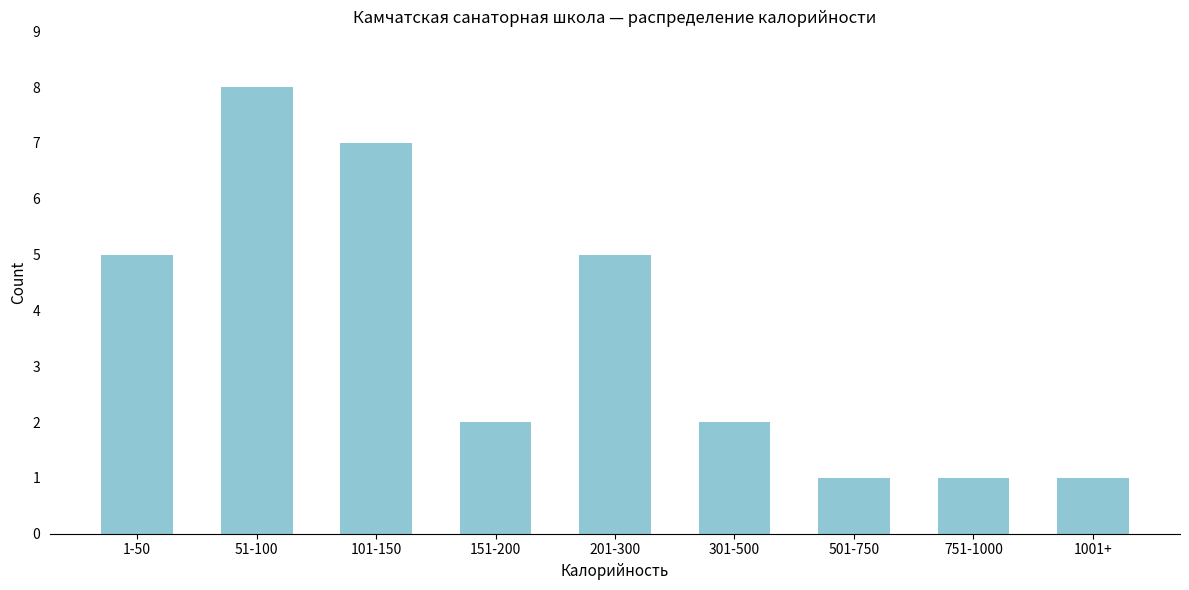

Reading left to right, transcribe all the data shown in this chart.

1-50=5	51-100=8	101-150=7	151-200=2	201-300=5	301-500=2	501-750=1	751-1000=1	1001+=1